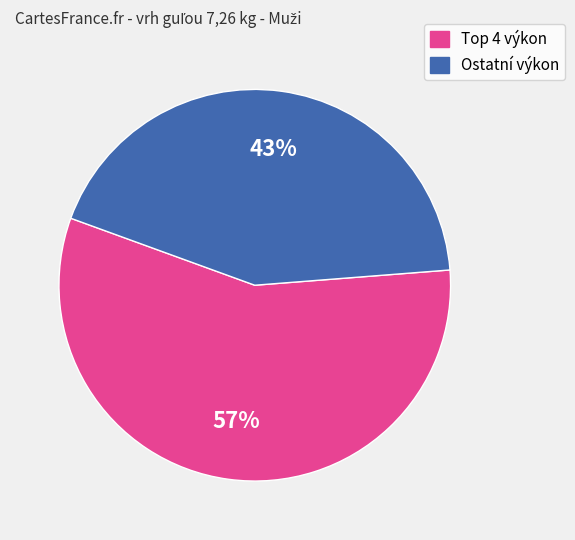

To the nearest percent, what is the average slice percentage?

50%